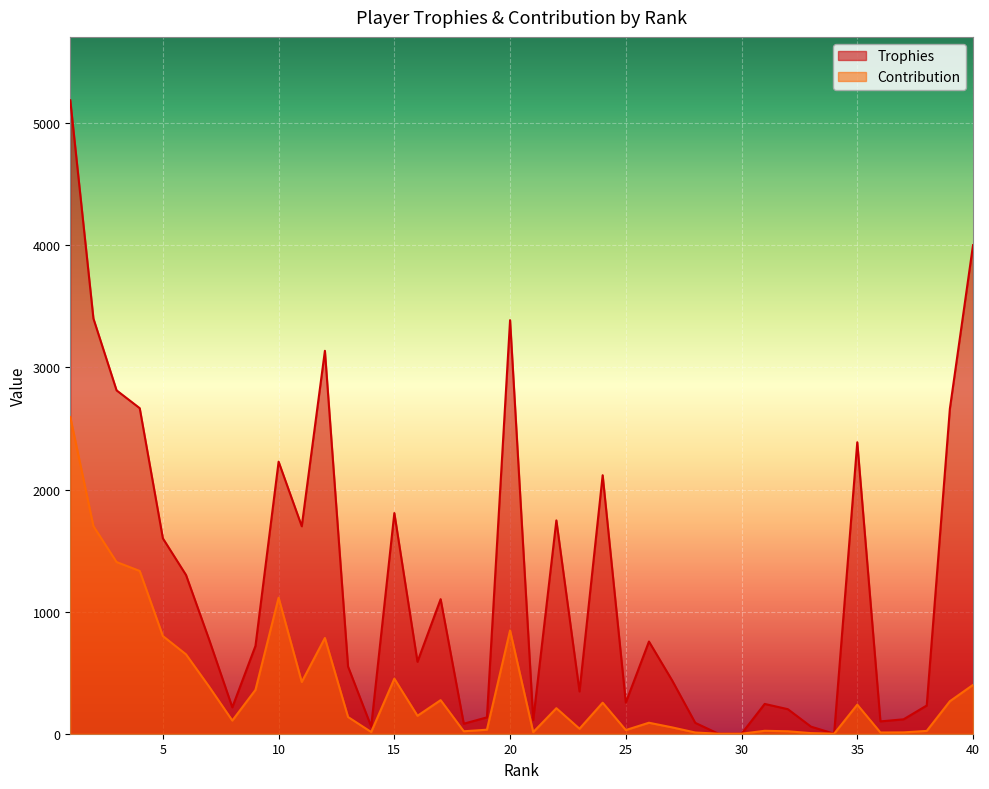

How many categories are shown in the chart?

40